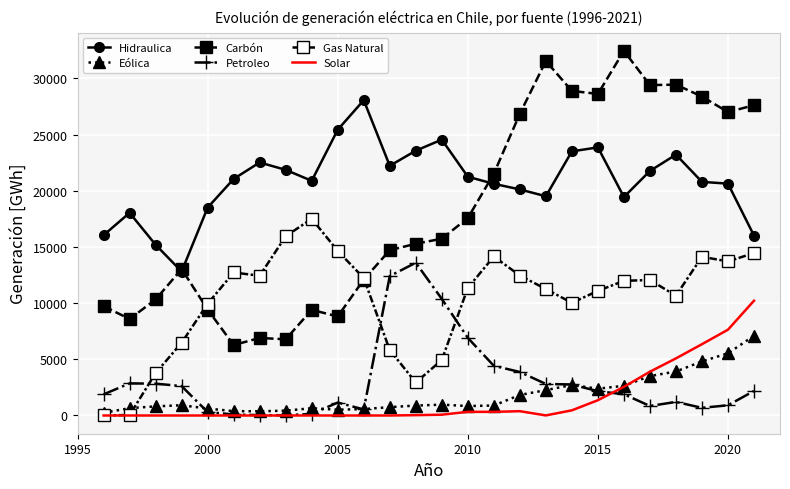

Reading left to right, list all the values displayed in this chart.

Hidraulica: 16051	18040	15194	12817	18508	21058	22524	21864	20889	25436	28068	22227	23570	24557	21254	20623	20124	19514	23511	23866	19446	21768	23218	20797	20637	16016
Eólica: 238	653	813	914	617	387	374	432	646	517	570	744	884	966	841	888	1828	2257	2715	2384	2643	3507	3918	4812	5537	7095
Carbón: 9733	8588	10330	13034	9429	6272	6901	6783	9404	8816	12096	14716	15285	15736	17572	21521	26857	31548	28893	28622	32456	29407	29453	28390	27008	27617
Petroleo: 1882	2857	2835	2617	301	91	29	21	141	1153	539	12409	13598	10377	6909	4424	3873	2807	2759	2161	1889	845	1209	683	908	2183
Gas Natural: 0	42	3775	6476	9949	12729	12440	15956	17508	14651	12230	5822	2938	4938	11355	14153	12457	11258	10027	11092	11987	12059	10664	14131	13710	14464
Solar: 0	0	0	0	0	0	0	0	0	0	0	0	31	71	325	324	383	7	459	1360	2550	3896	5083	6347	7638	10215